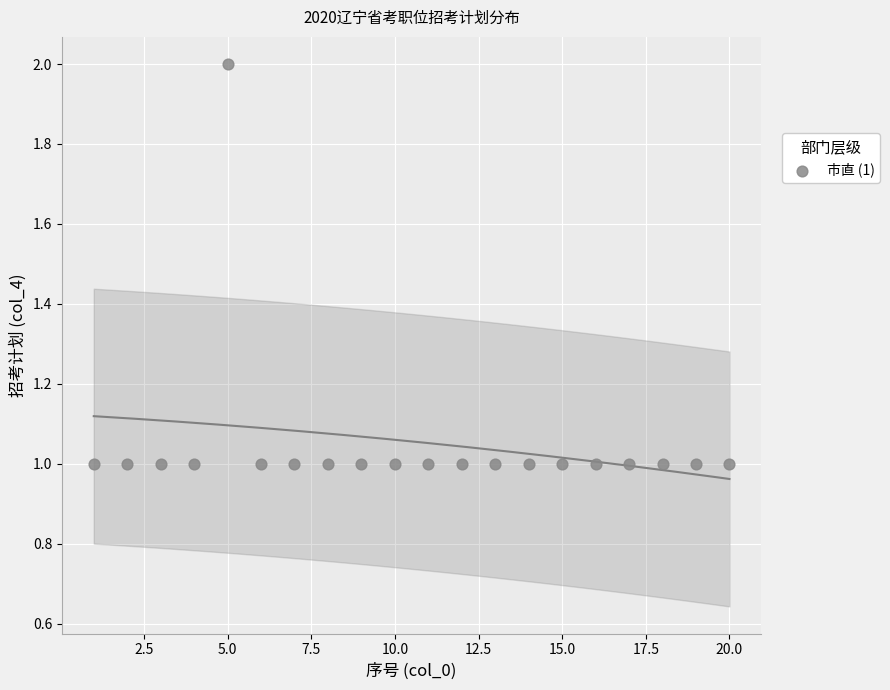

What is the range of X values (max minus min)?

19